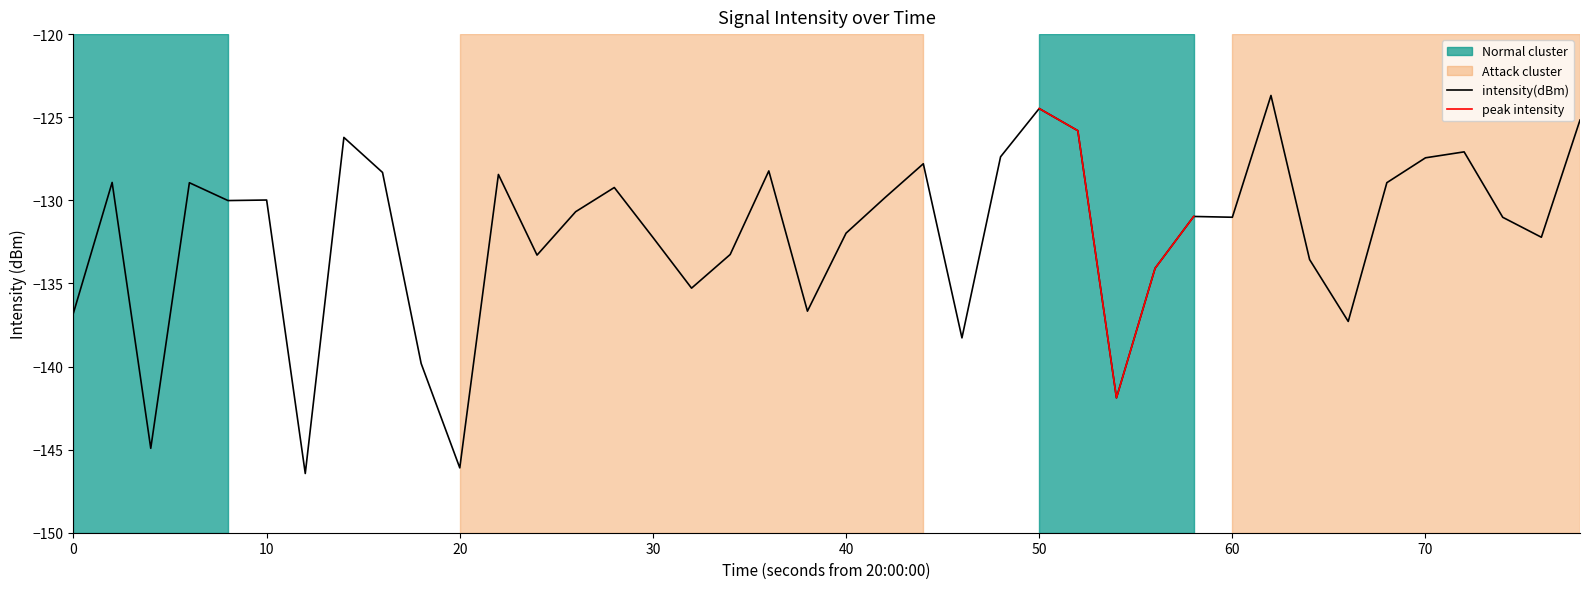

Reading left to right, what are all the values shown in this chart?

-136.8	-128.9	-144.9	-128.9	-130.0	-130.0	-146.4	-126.2	-128.3	-139.8	-146.1	-128.4	-133.3	-130.7	-129.2	-132.2	-135.3	-133.3	-128.2	-136.7	-132.0	-129.9	-127.8	-138.3	-127.4	-124.5	-125.8	-141.9	-134.1	-131.0	-131.0	-123.7	-133.6	-137.3	-128.9	-127.4	-127.1	-131.0	-132.2	-125.2